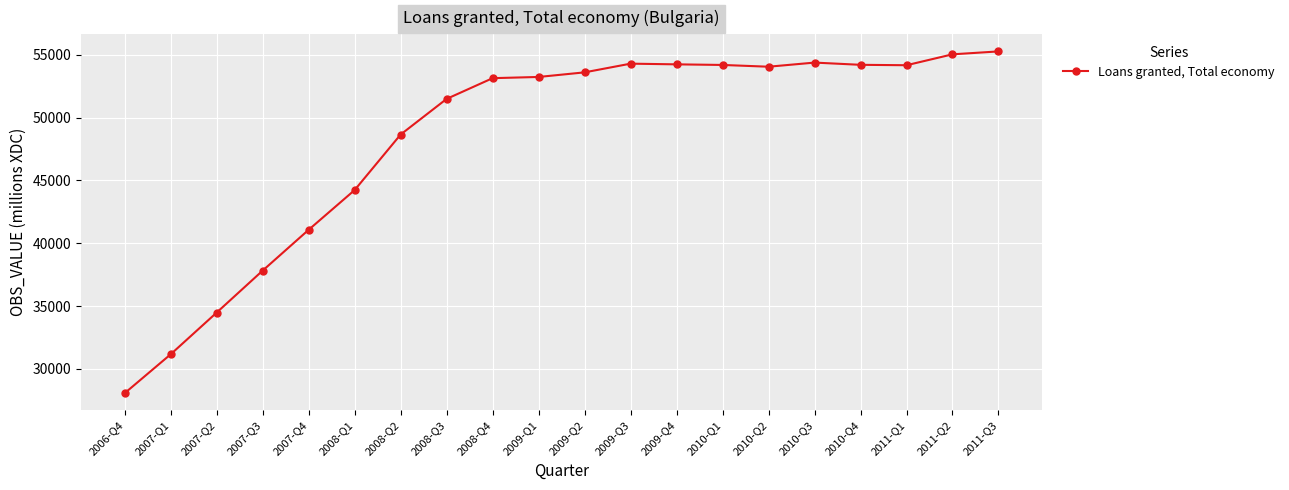

What value does the data have at 2010-Q2, to the nearest 10?

54040